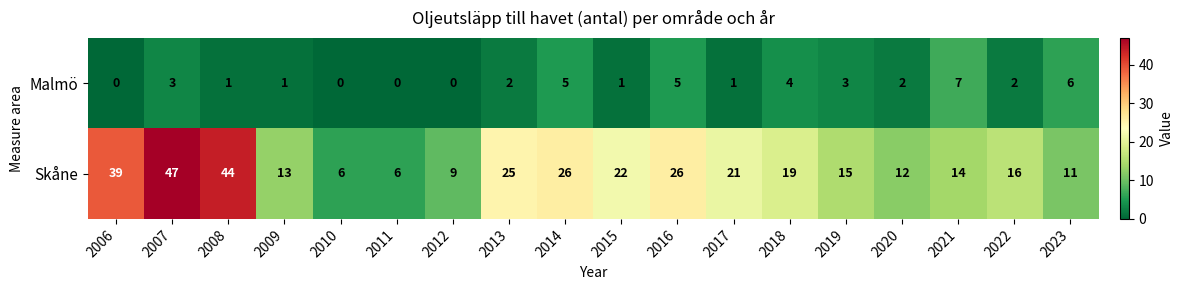

Which series has the largest range (max minus min)?

Skåne